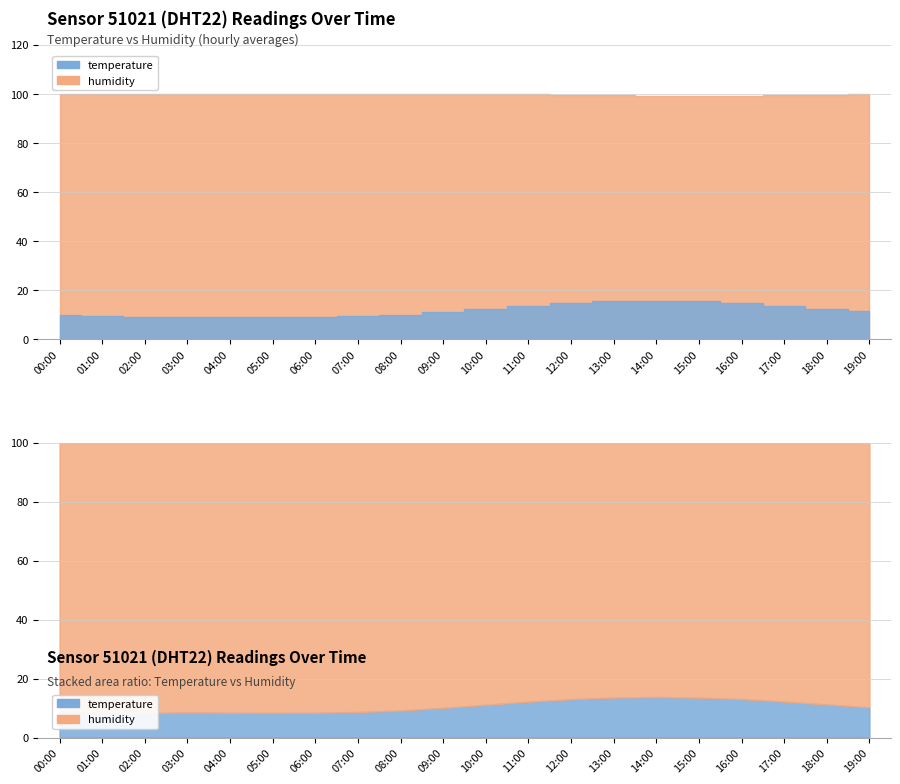

What is the average value of the temperature series?

11.8